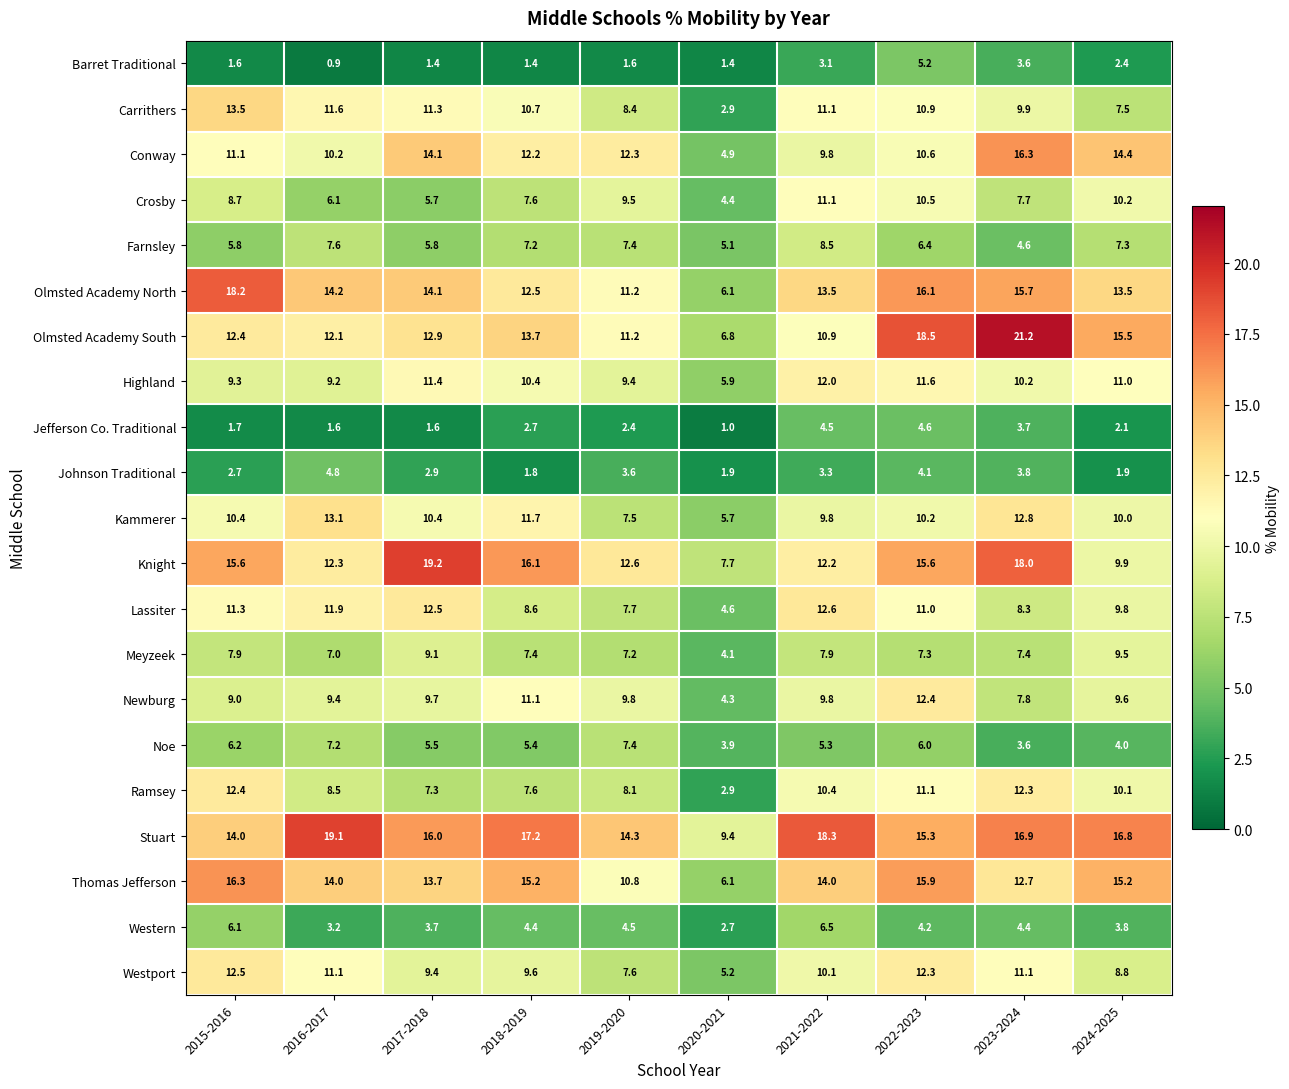

What is the sum of all Carrithers values?

97.8